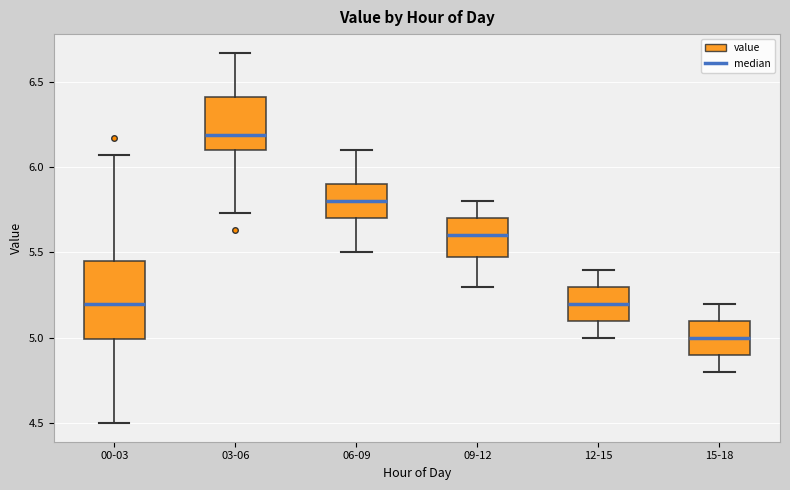

Where does the median line of the box for 00-03 sit on the y-axis? The values are not printed on the chart, so give them approximately, as read against the axis.

5.20